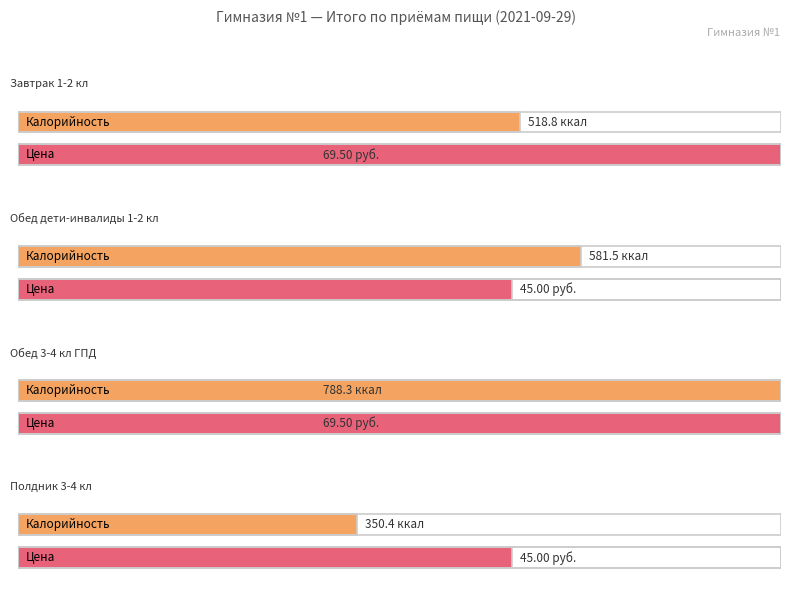

At which category is the sum across all series the highest?

Обед 3-4 кл ГПД